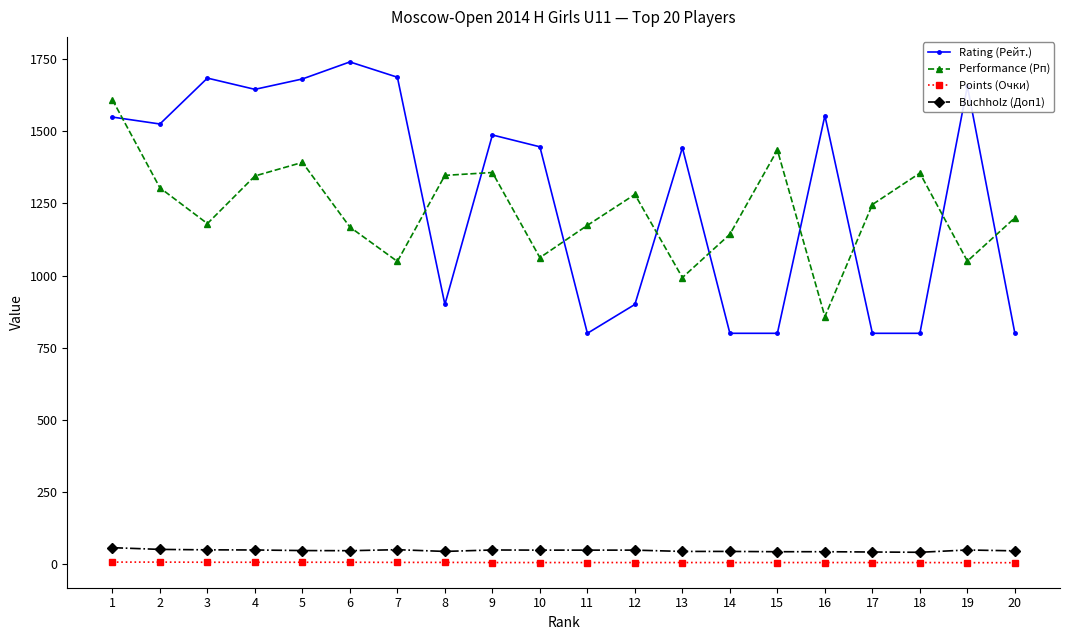

True or false: Points (Очки) and Rating (Рейт.) intersect in this chart.

False